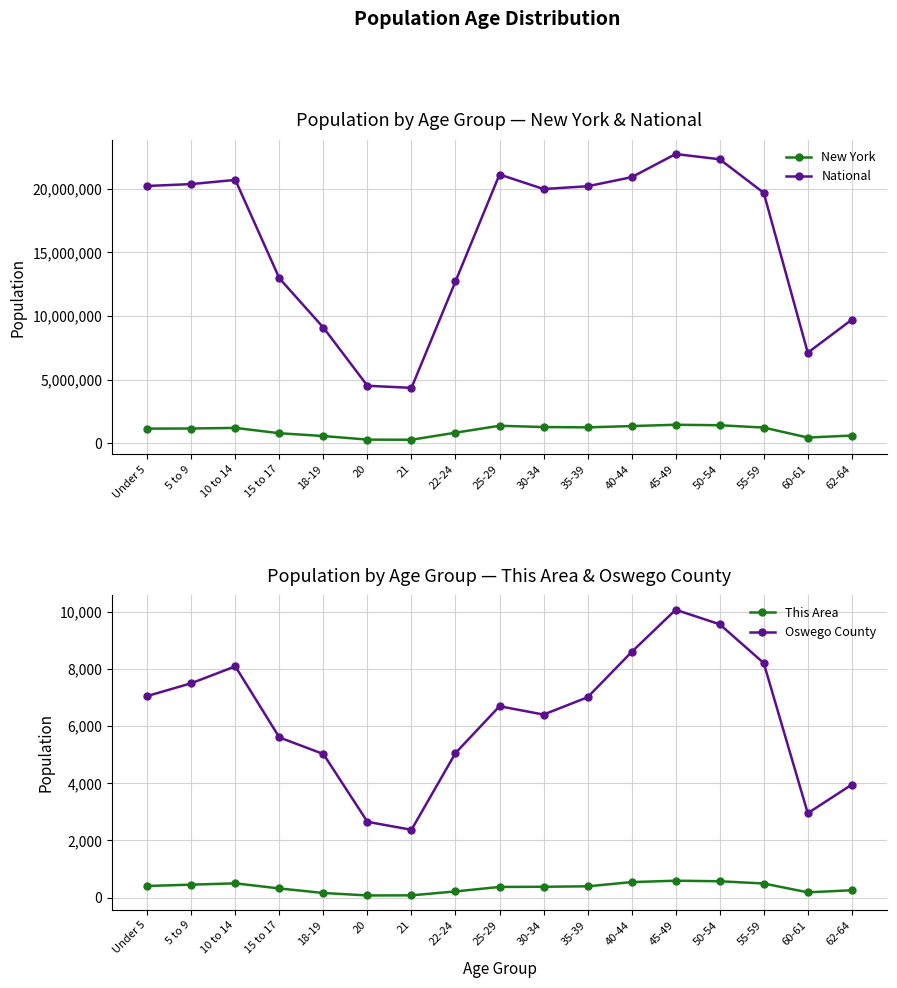

What is the value of the Oswego County point at the 7th from the left?

2370